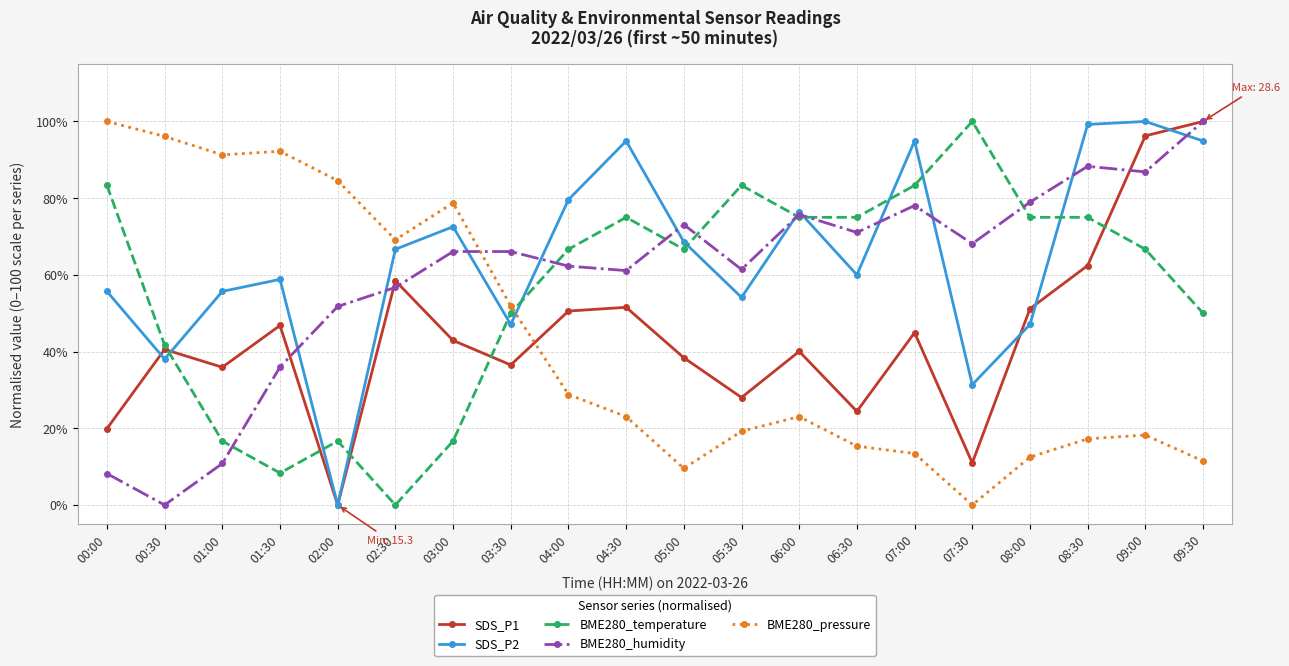

What is the greatest value displayed?

100.0